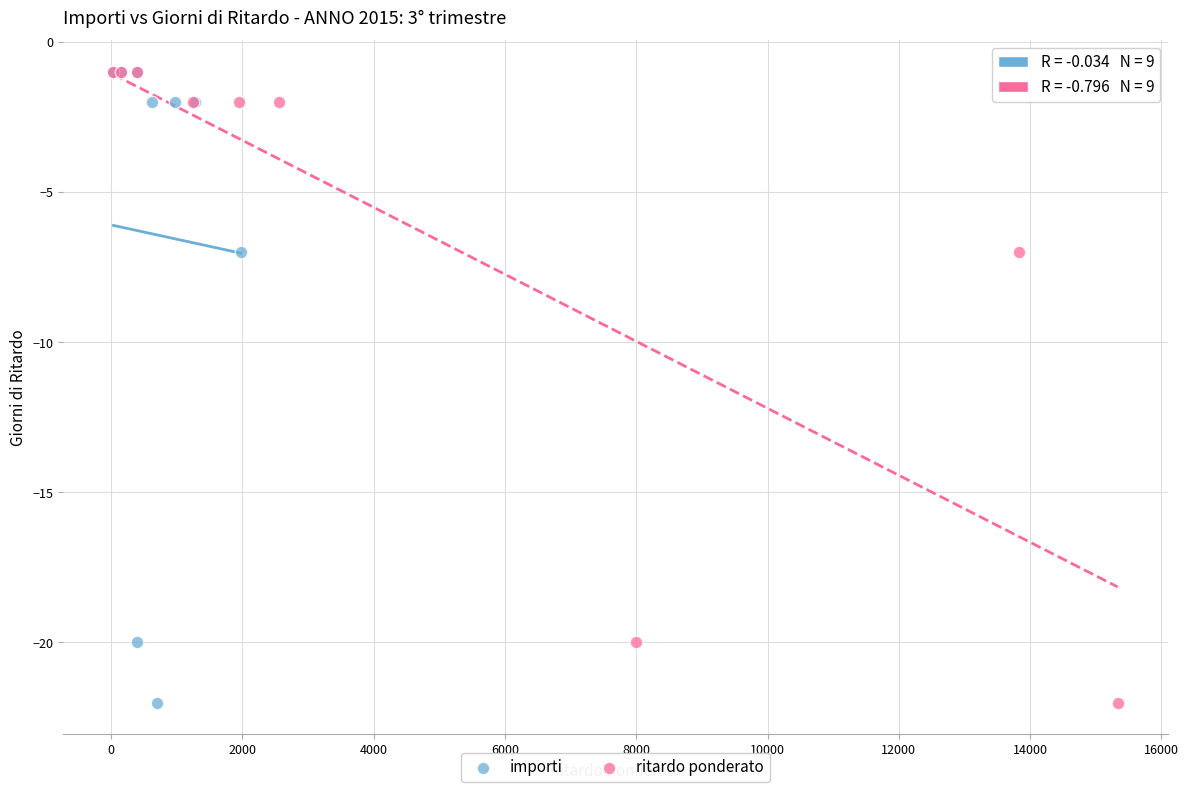

What are all the series names shown in the legend?

importi, ritardo ponderato